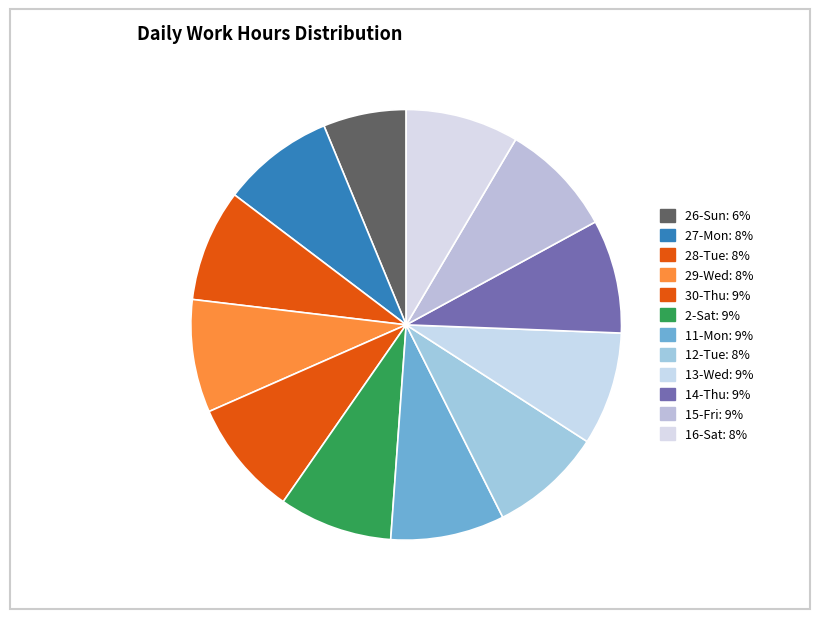

To the nearest percent, what is the average slice percentage?

8%